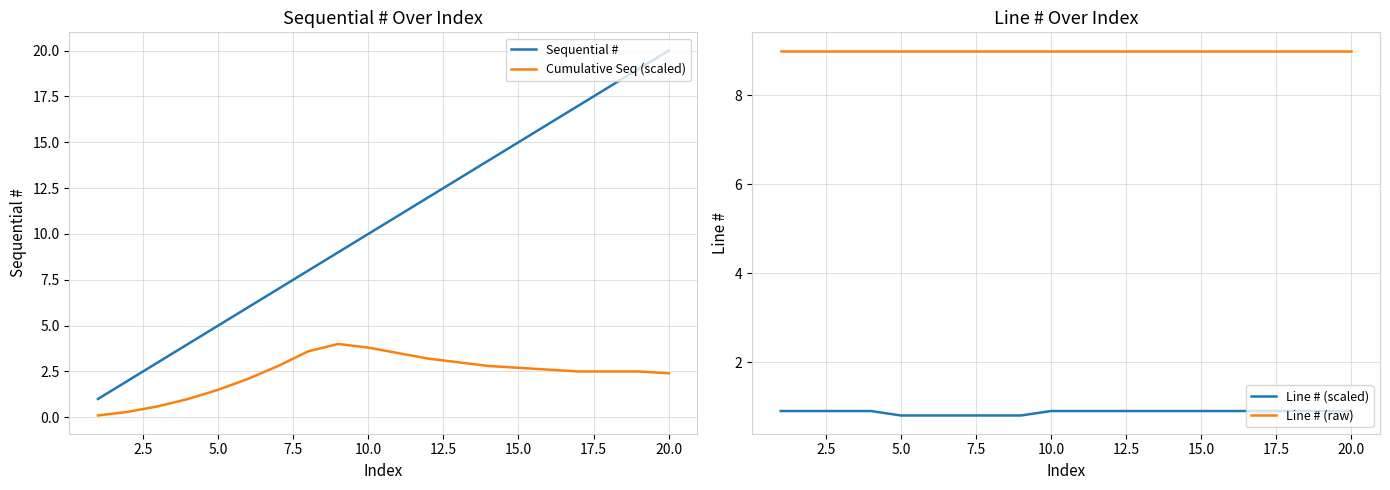

The Line # (scaled) series shows 0.2 at 10.0. True or false?

False